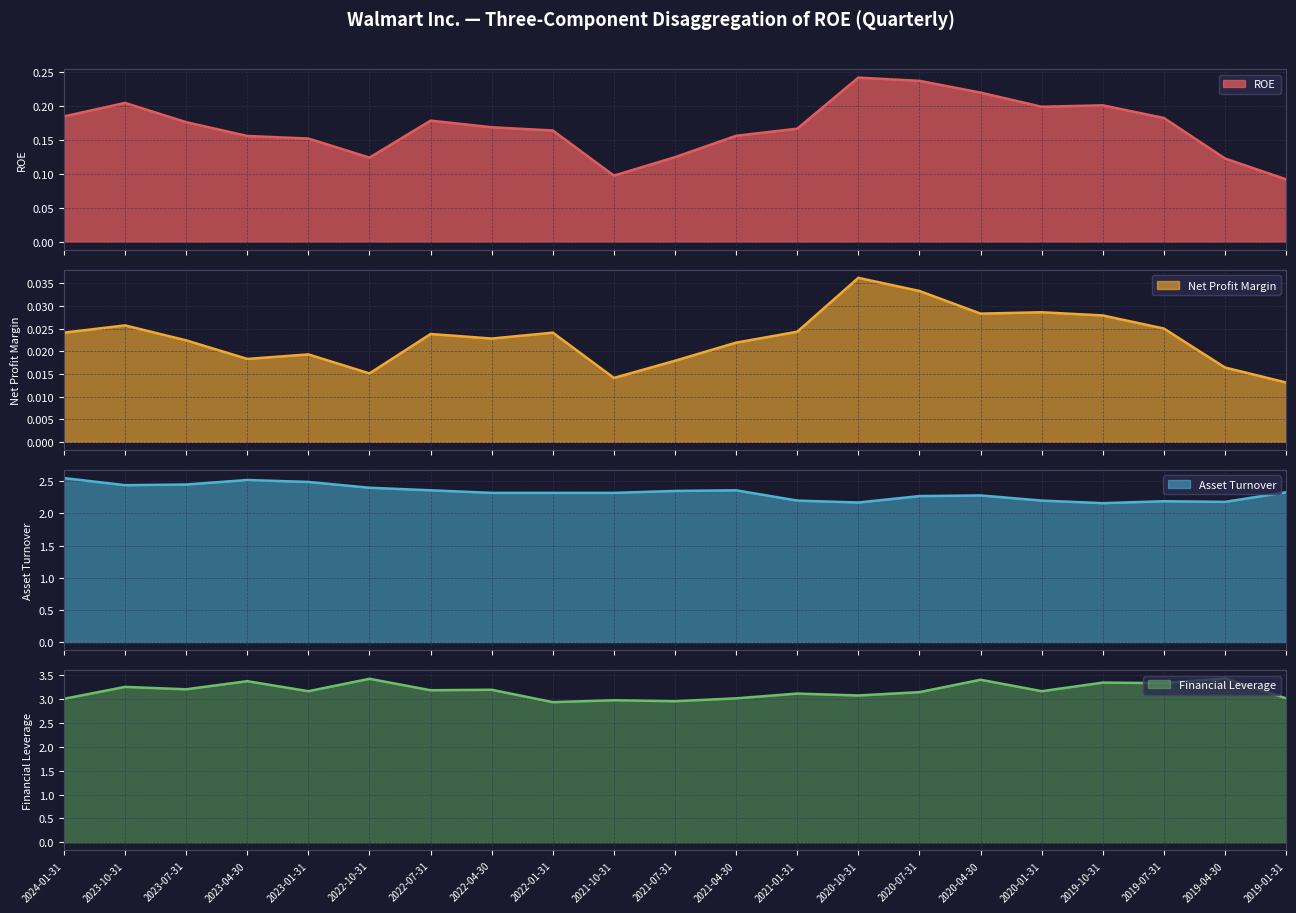

What is the total value across all series at 2021-01-31?

5.5